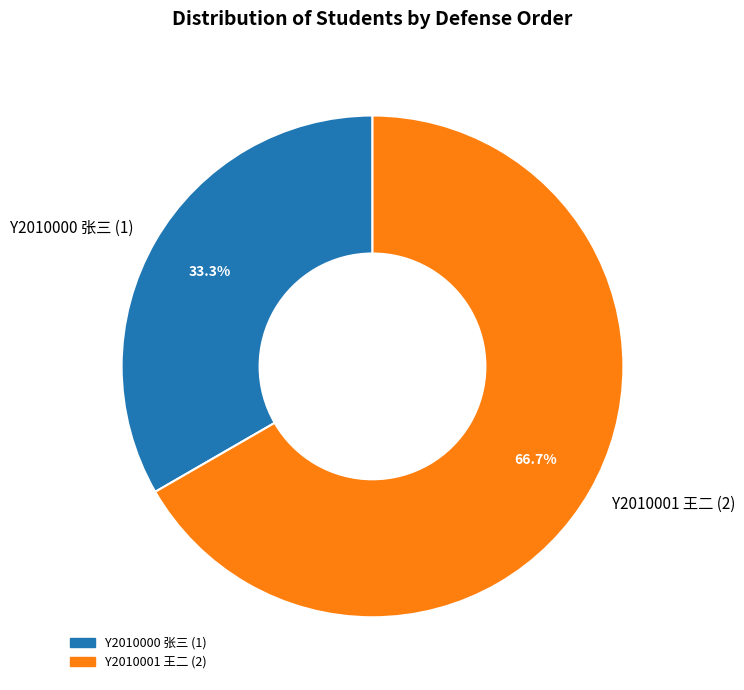

Which slice represents more than half of the pie?

Y2010001 王二 (2)